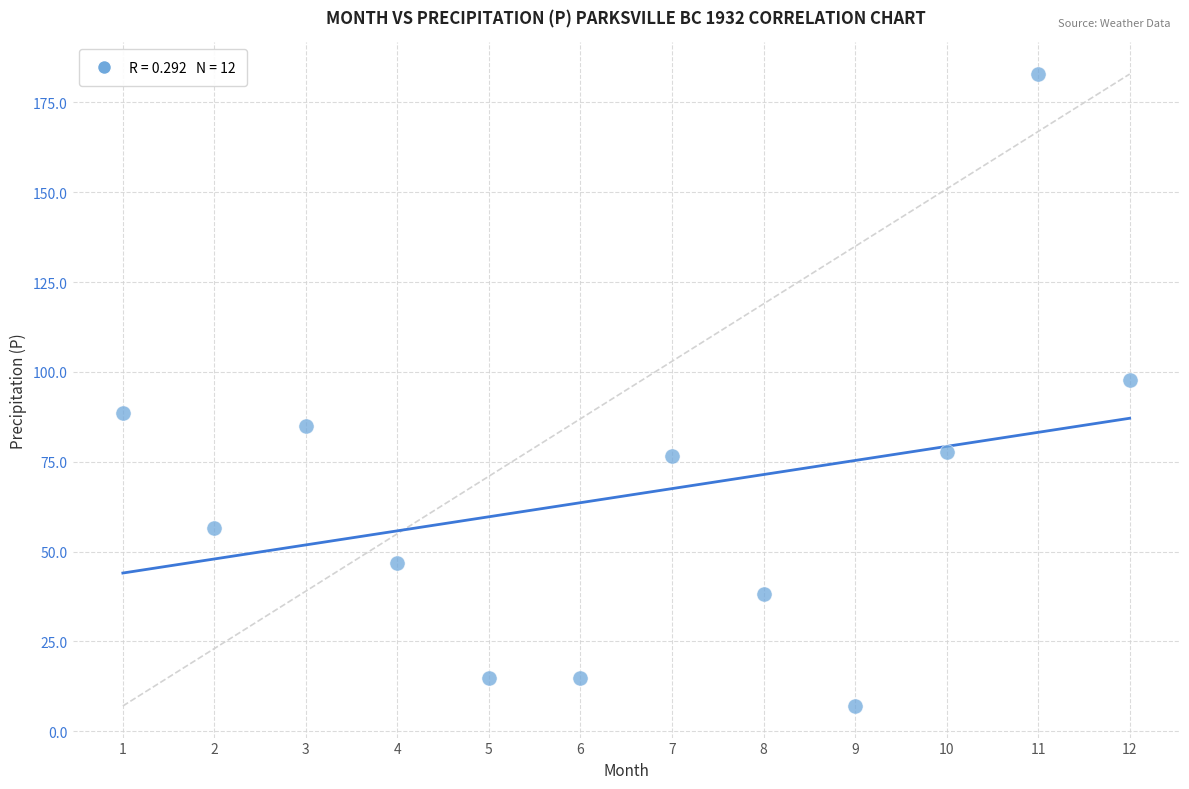

What is the average X value?

6.5